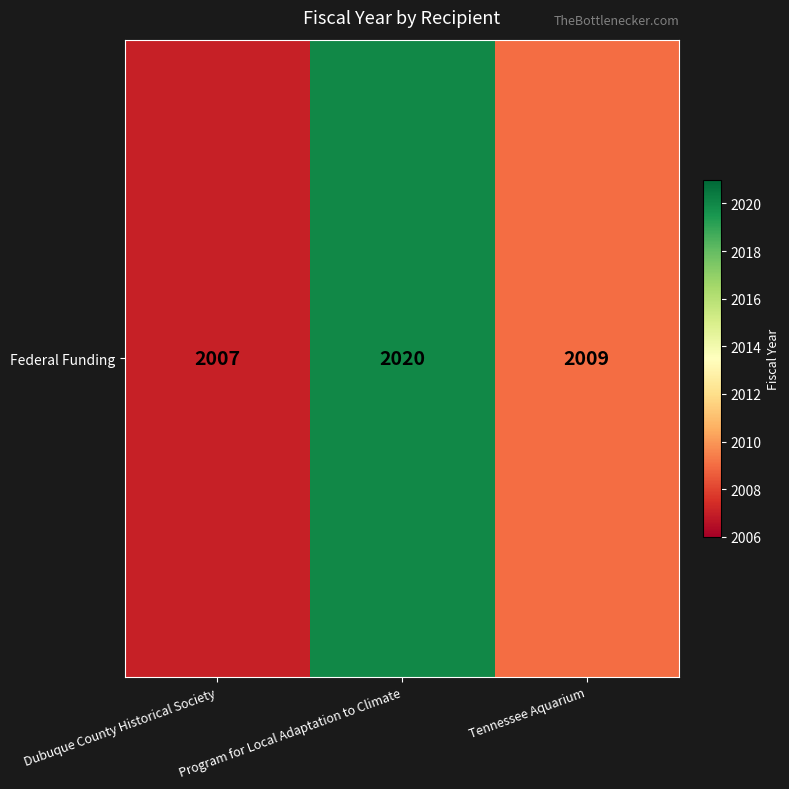

Is it true that the value at Program for Local Adaptation to Climate is 2020?

True